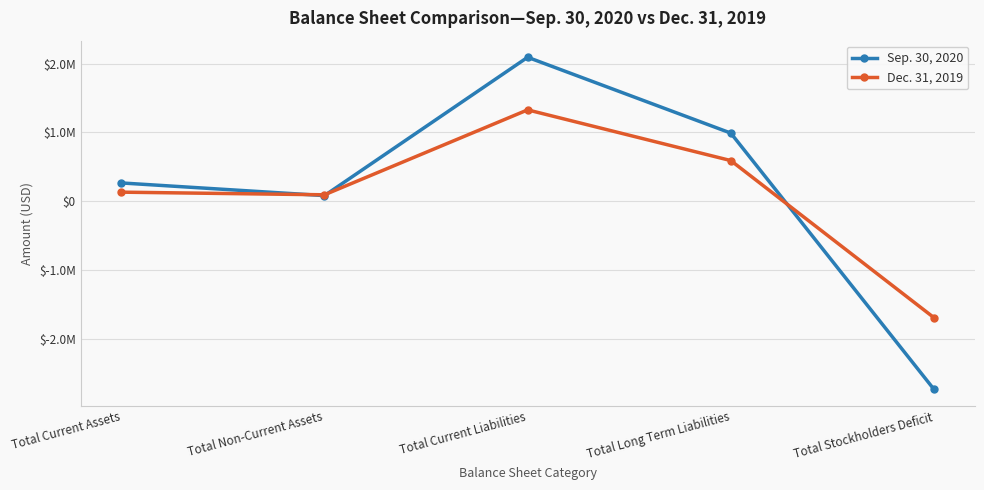

The Dec. 31, 2019 series shows 130855 at Total Current Assets. True or false?

True